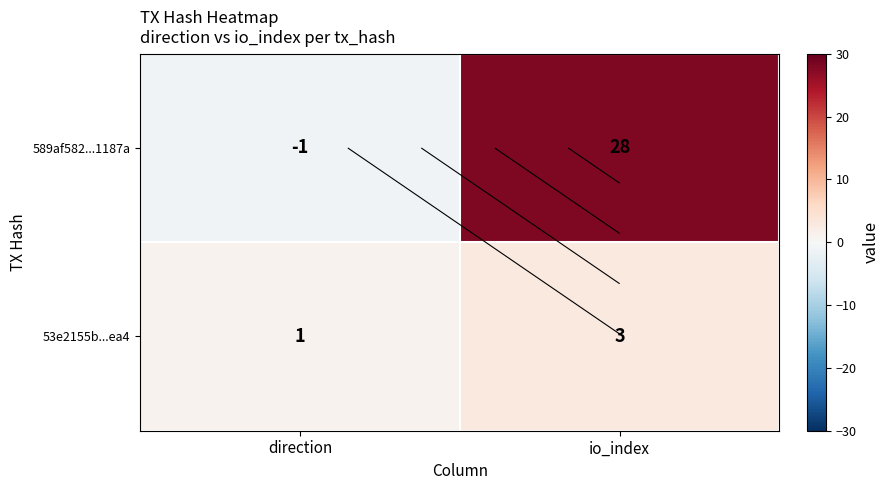

How many data points in 589af582...1187a are less than 28?

1